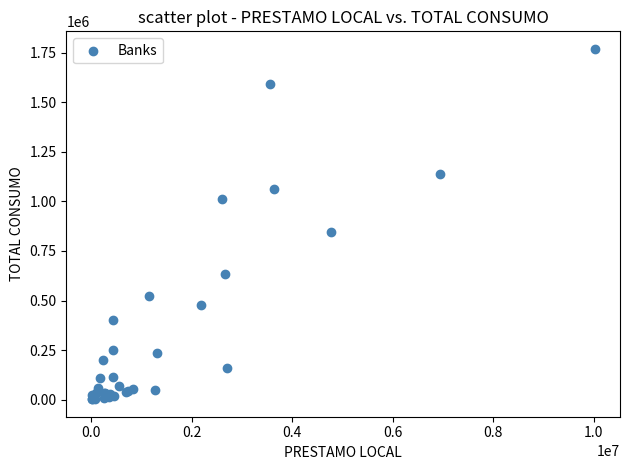

What Y value in the scatter plot is closest to 885679?

845037.2